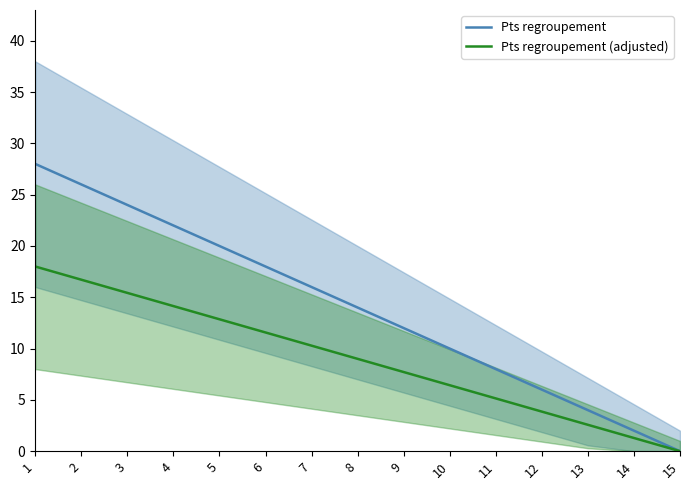

What are all the series names shown in the legend?

Pts regroupement, Pts regroupement (adjusted)